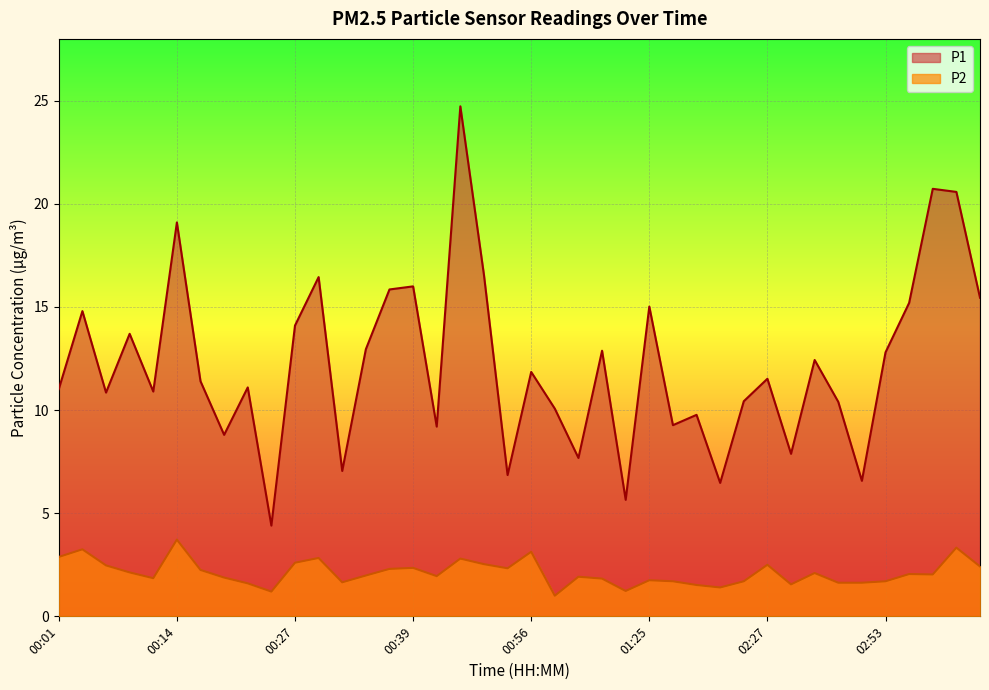

True or false: P1 and P2 intersect in this chart.

False